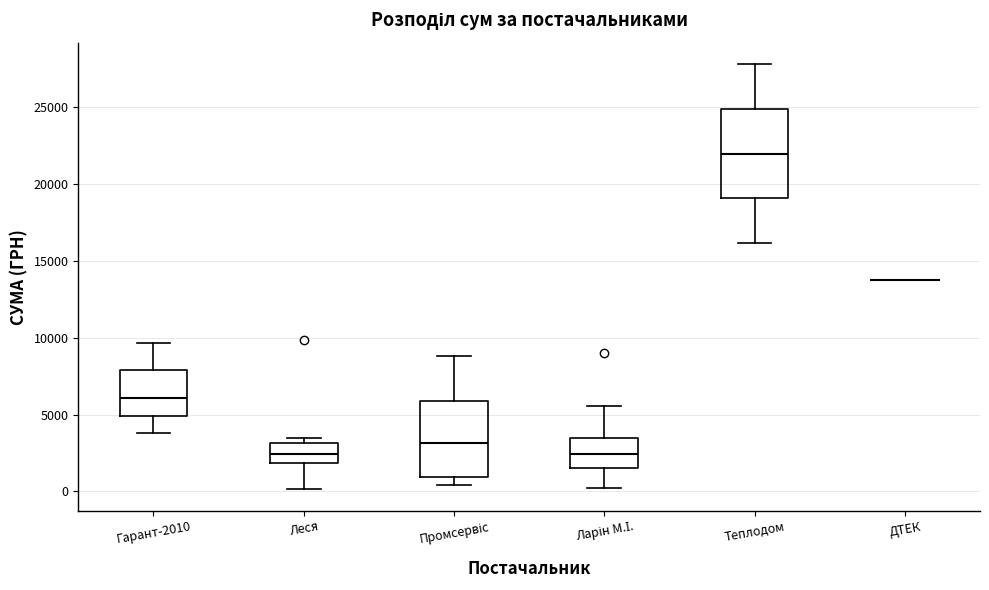

Where is the upper edge of the box for Теплодом on the y-axis? The values are not printed on the chart, so give them approximately, as read against the axis.

25000